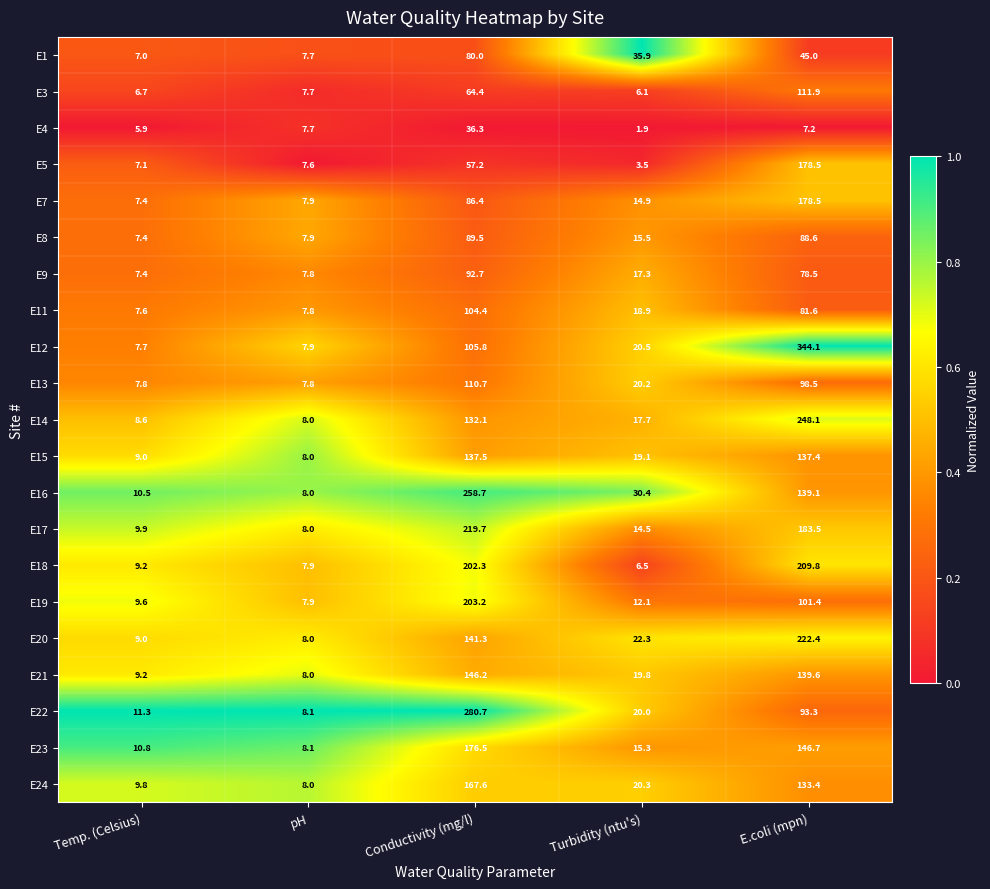

What is the difference between the maximum and minimum values in the E23 series?

168.4